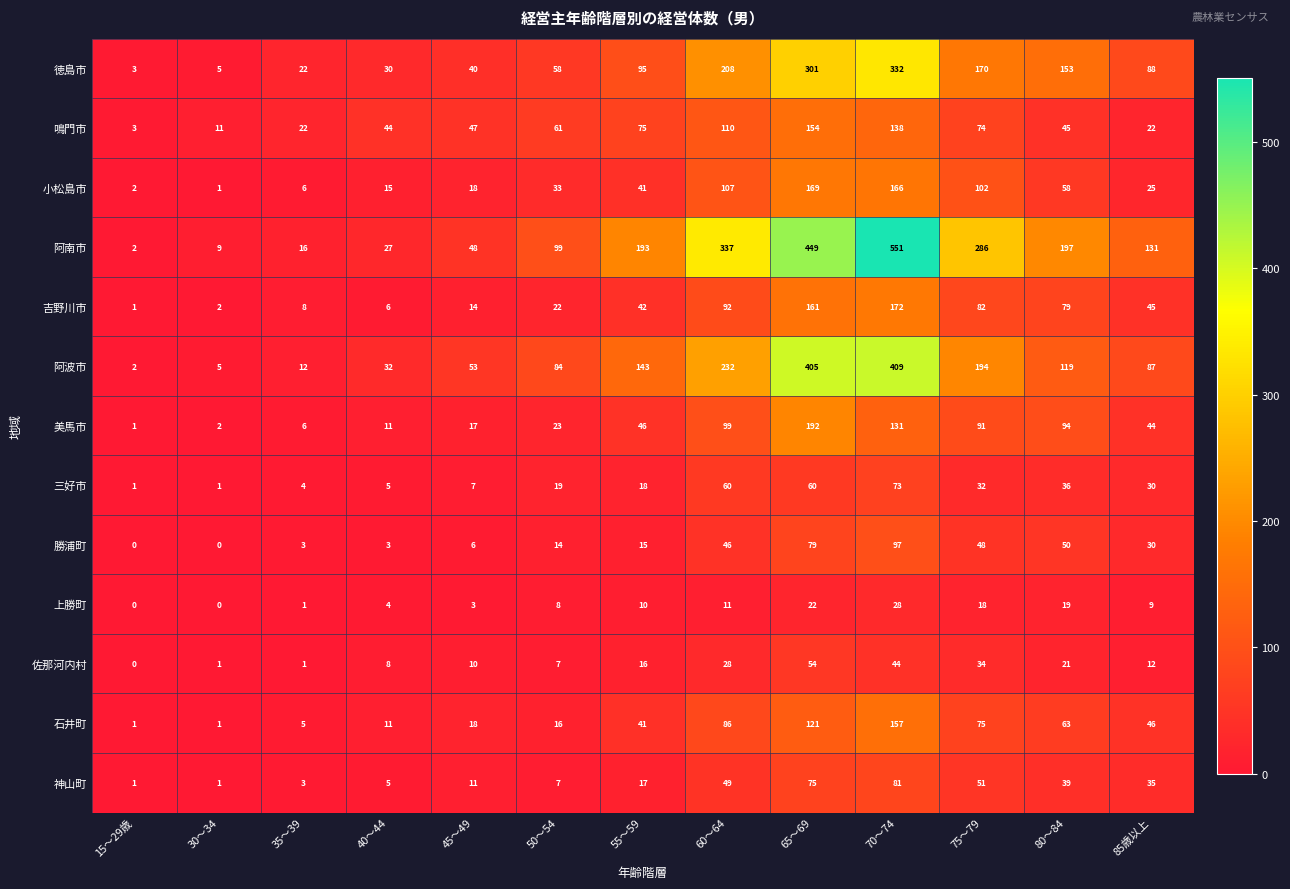

Which series changed the most between 70～74 and 80～84?

阿南市